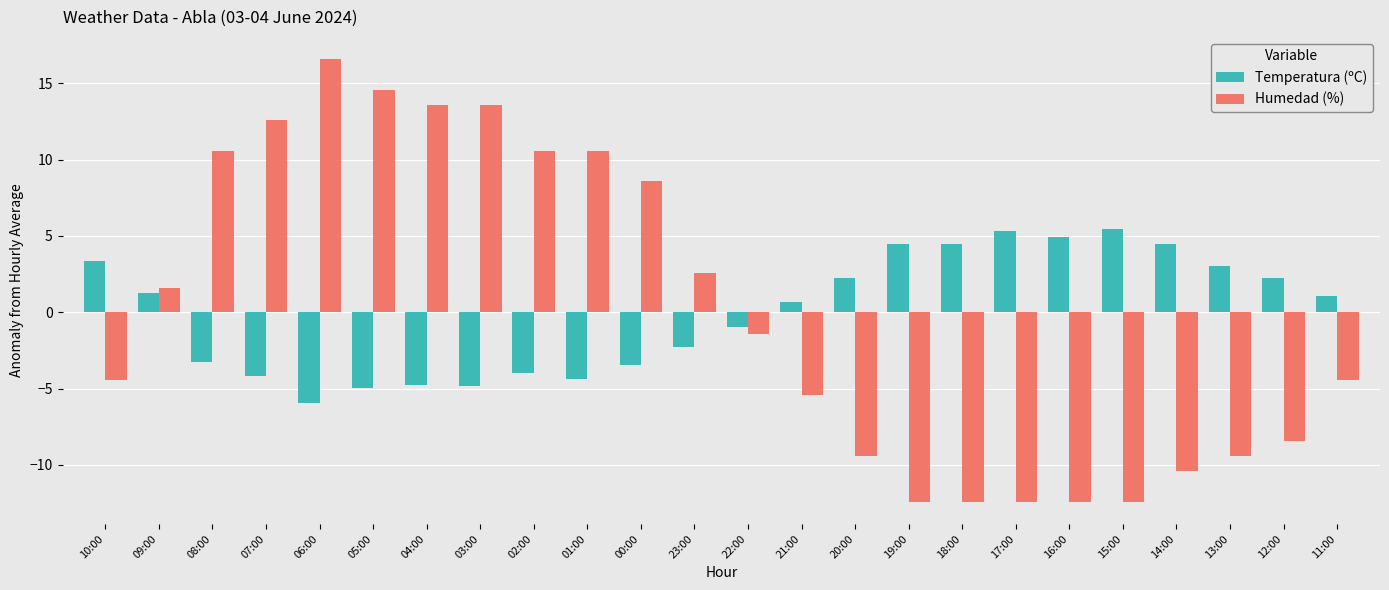

What is the minimum value for Humedad (%)?

-12.4